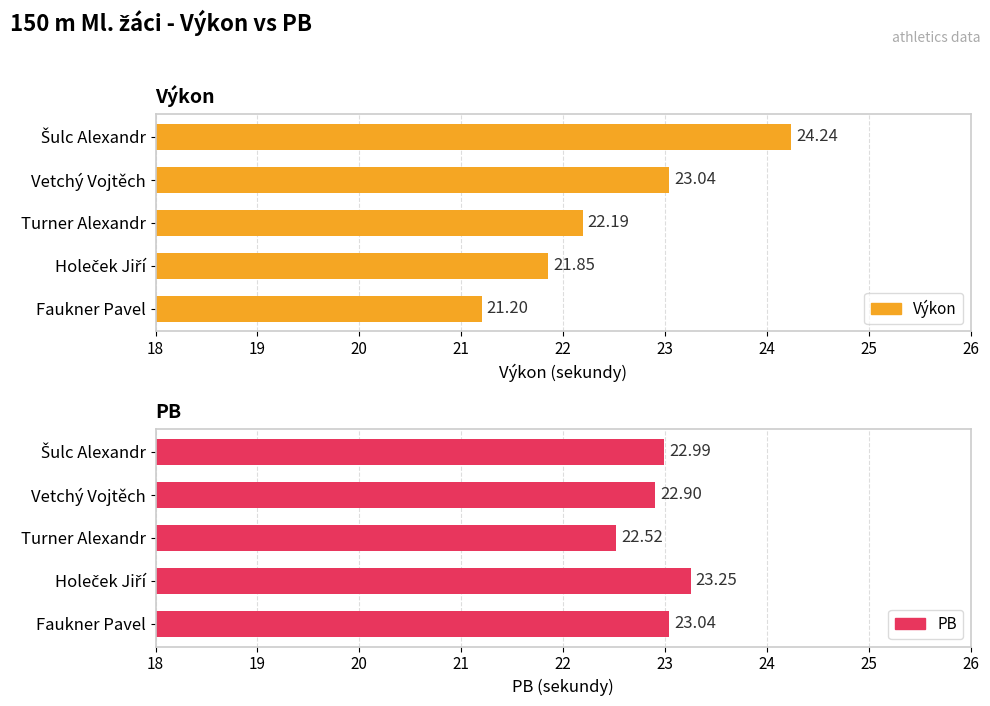

Is it true that PB equals 4.9 at Vetchý Vojtěch?

False